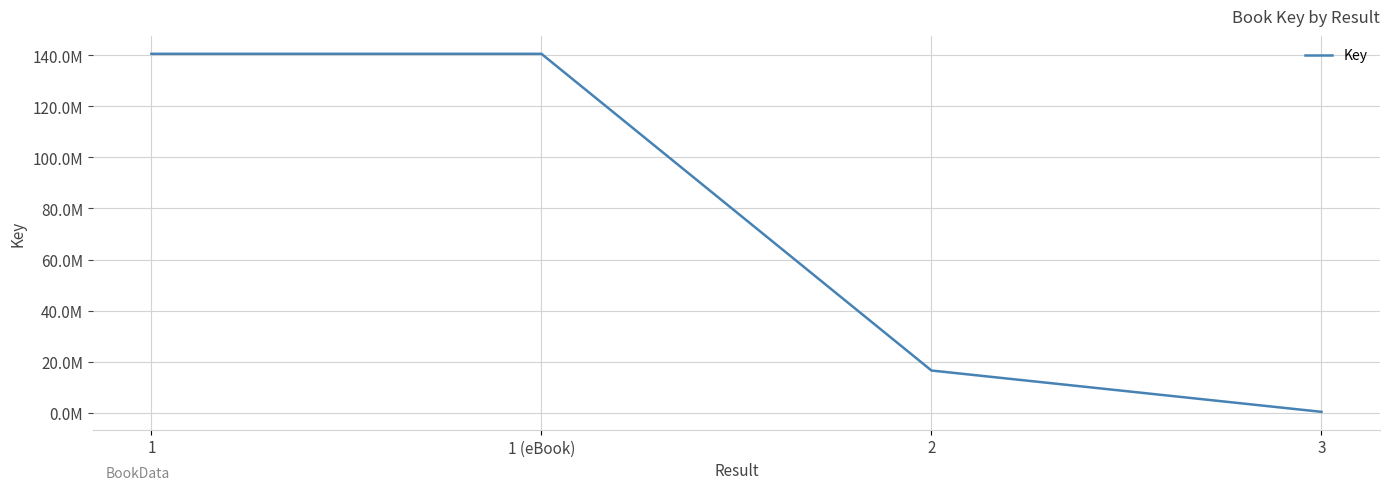

What is the value of the 2nd point from the left?

140593101